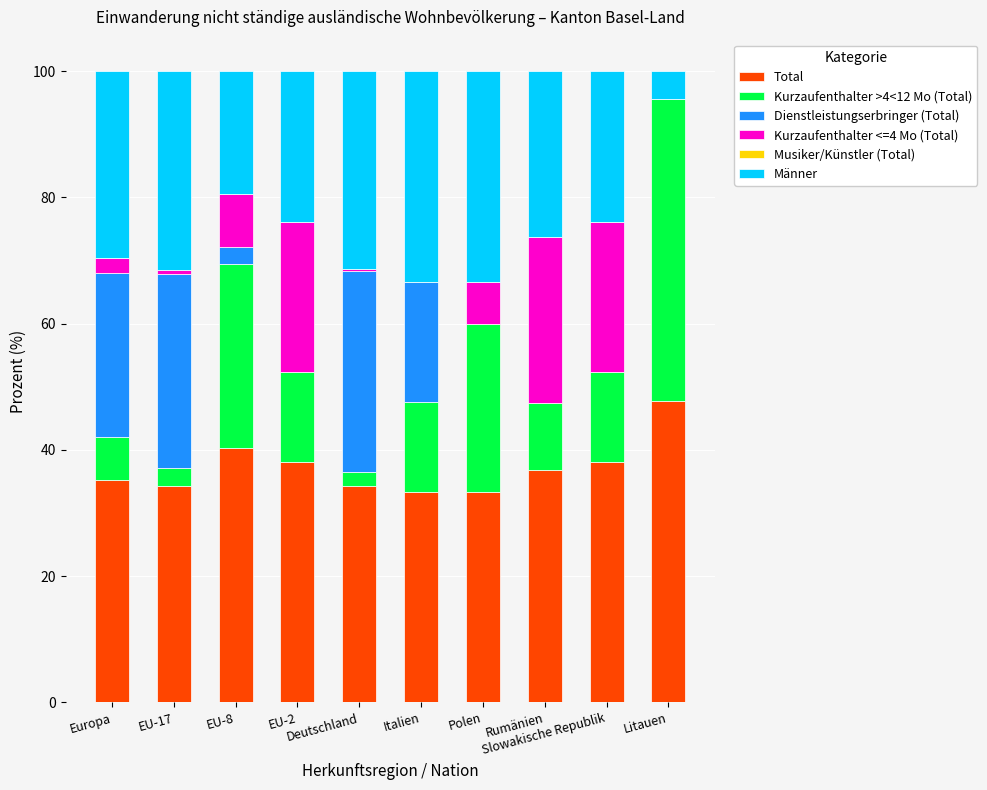

What is the label of the 3rd bar from the left?

EU-8